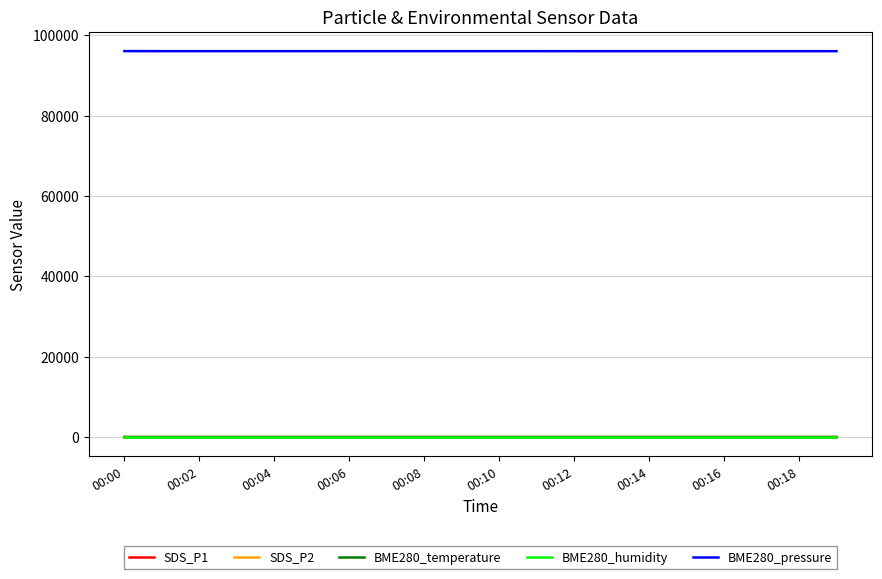

What is the difference between the second highest and second lowest values in the SDS_P1 series?

2.5